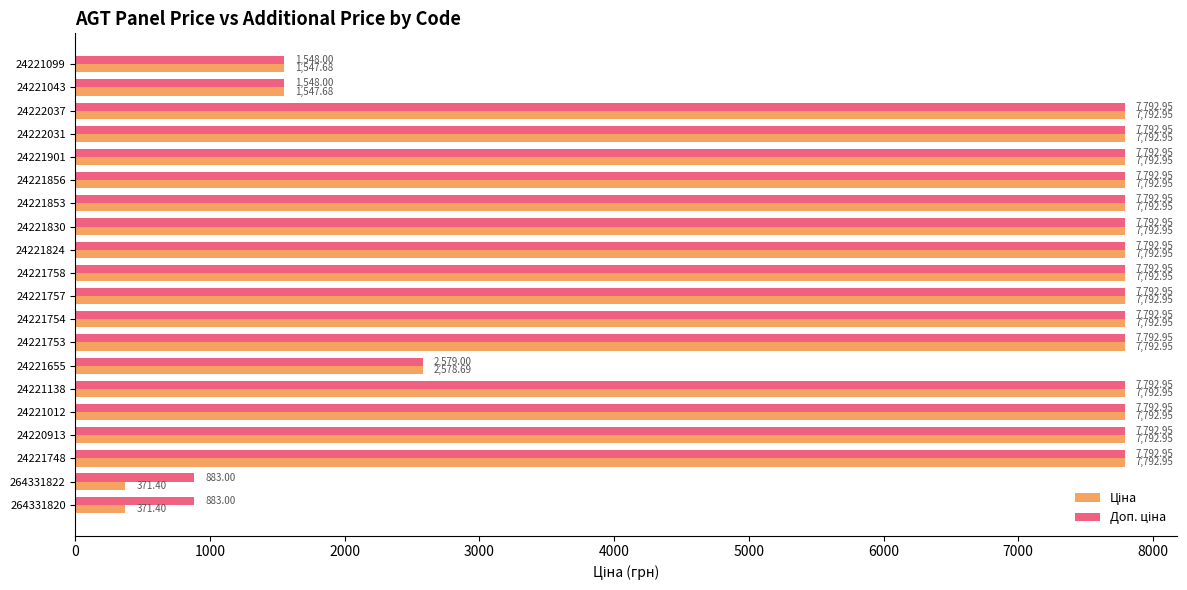

What is the total value across all series at 24221748?

15585.9